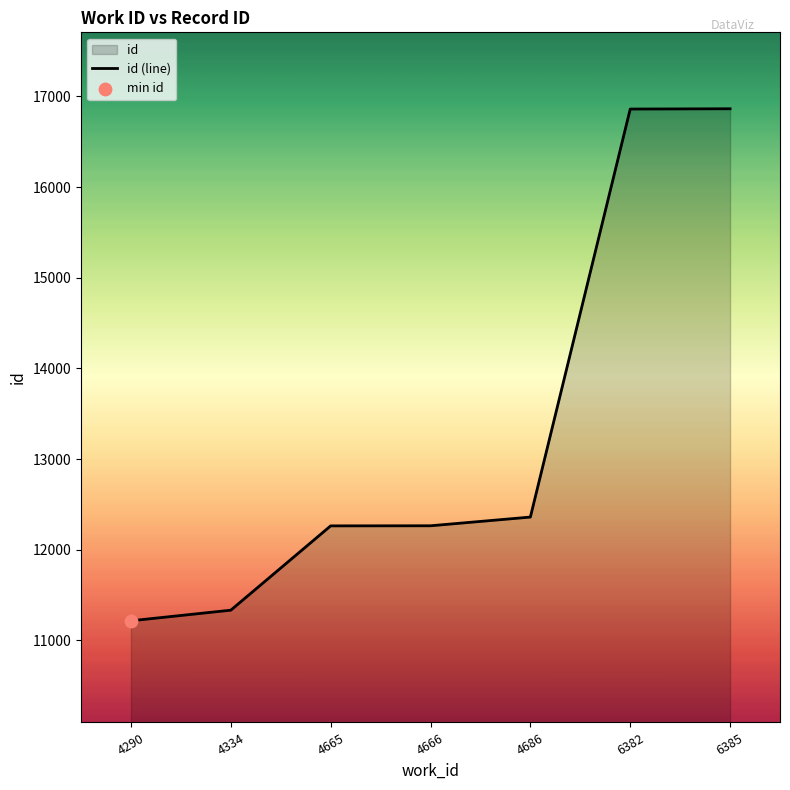

Which has a higher value, 6382 or 4334?

6382